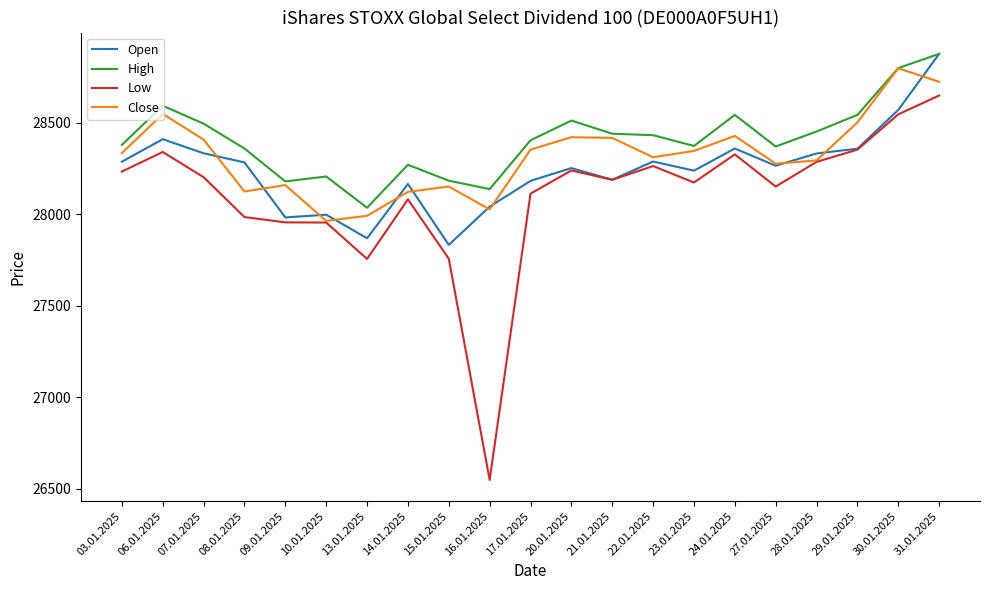

Is it true that High equals 18817 at 23.01.2025?

False